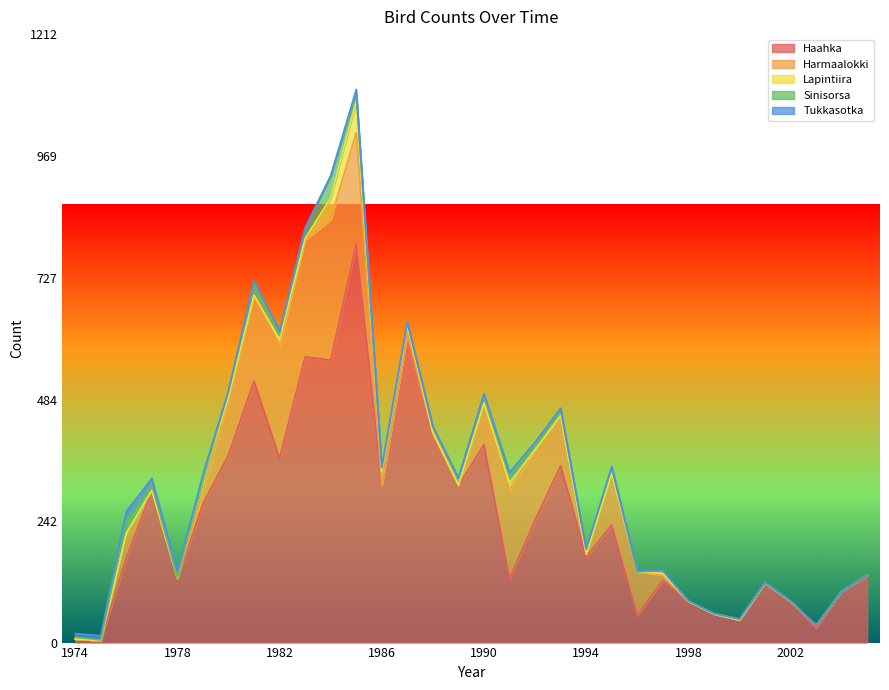

Which series has the largest total across all categories?

Haahka